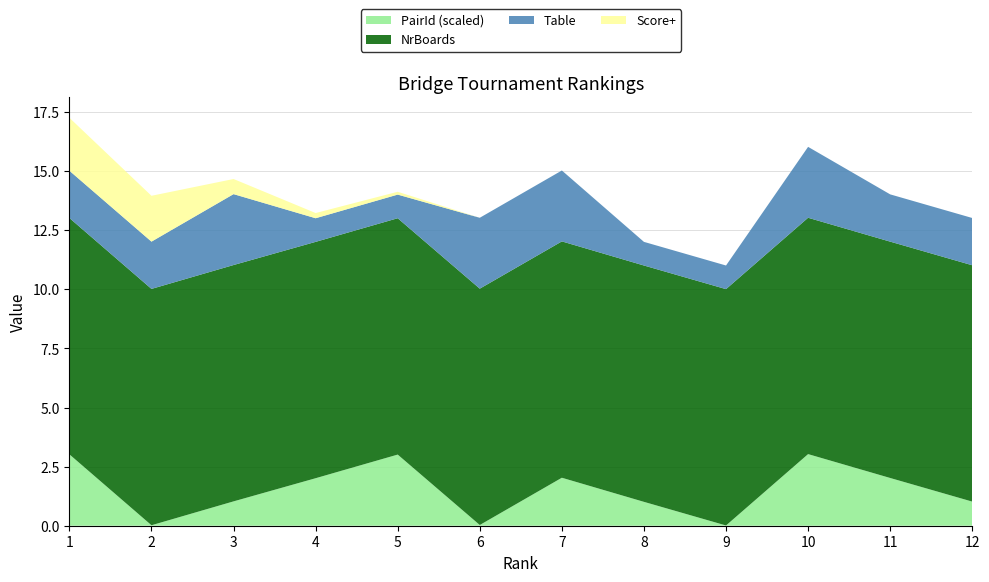

The PairId (scaled) series shows 3.0 at 10. True or false?

True